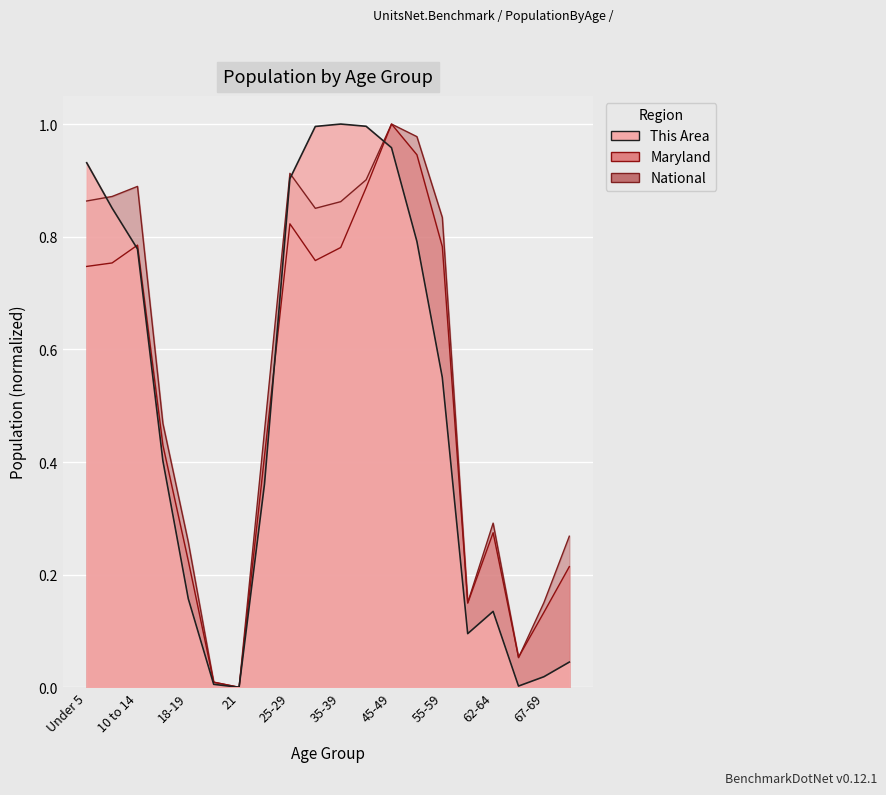

Which series has the widest spread of values?

This Area